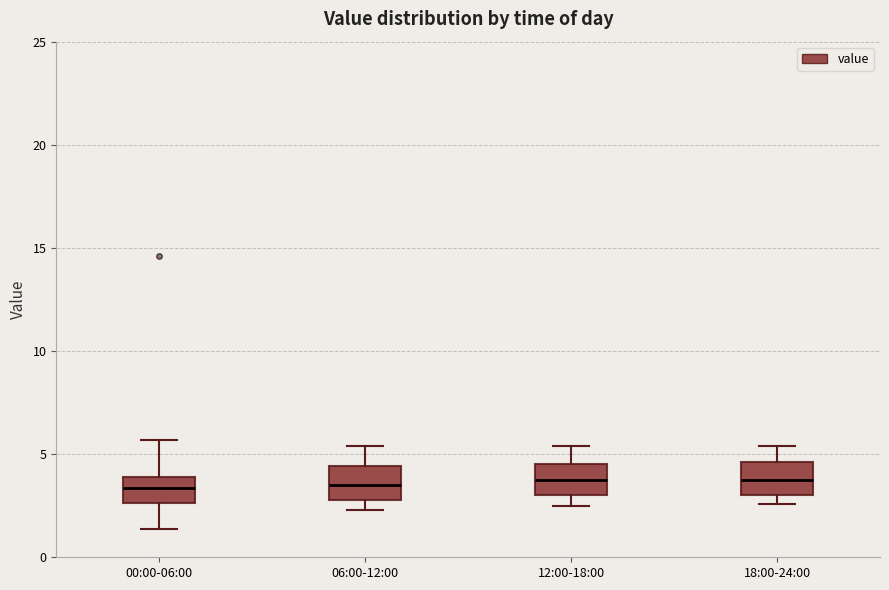

Where does the median line of the box for 18:00-24:00 sit on the y-axis? The values are not printed on the chart, so give them approximately, as read against the axis.

4.0